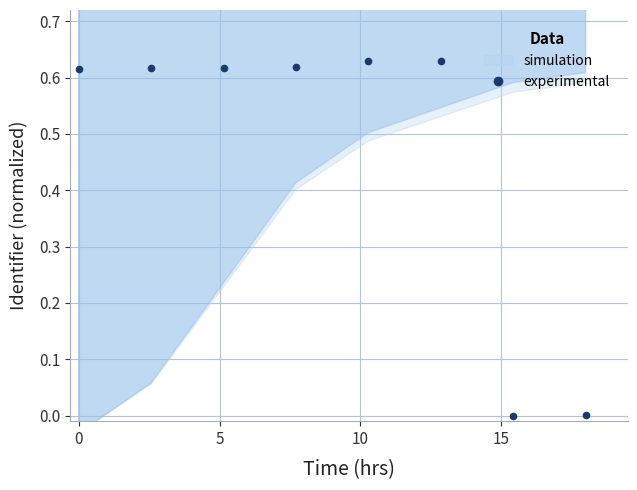

What is the difference between the maximum and minimum values?

0.6